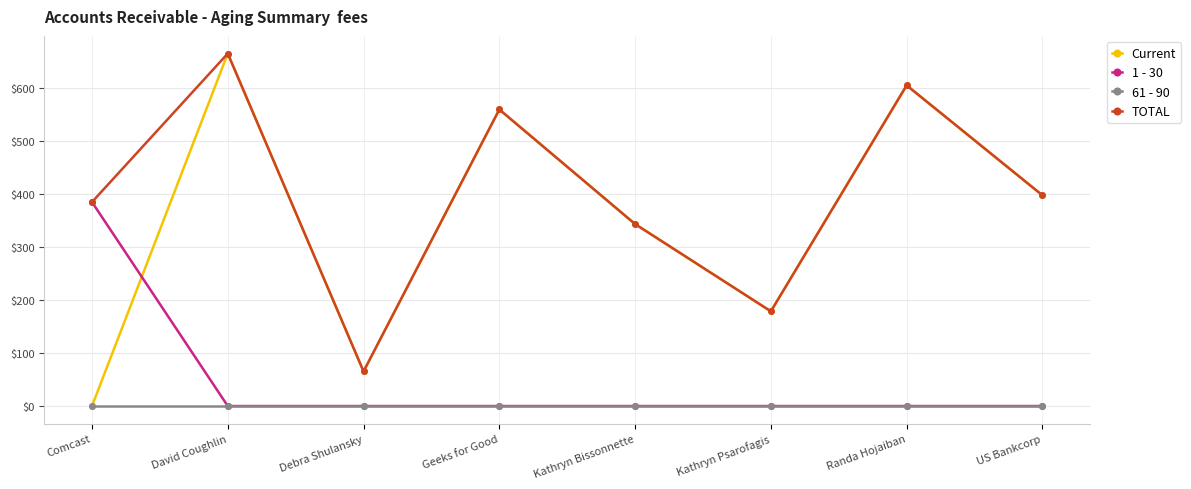

Rank the categories by Current value from lowest to highest.

Comcast, Debra Shulansky, Kathryn Psarofagis, Kathryn Bissonnette, US Bankcorp, Geeks for Good, Randa Hojaiban, David Coughlin